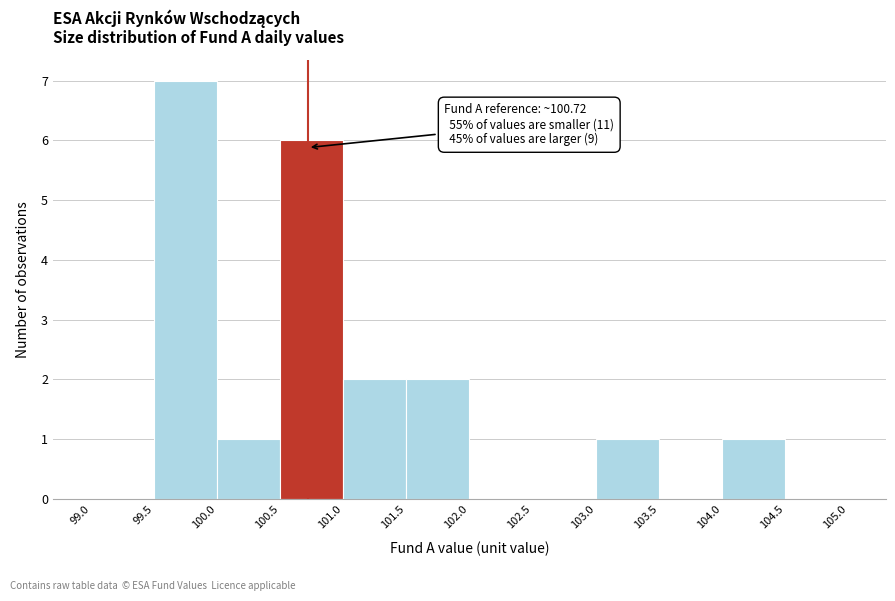

Which range on the x-axis has the tallest bar?

99.5 to 100.0